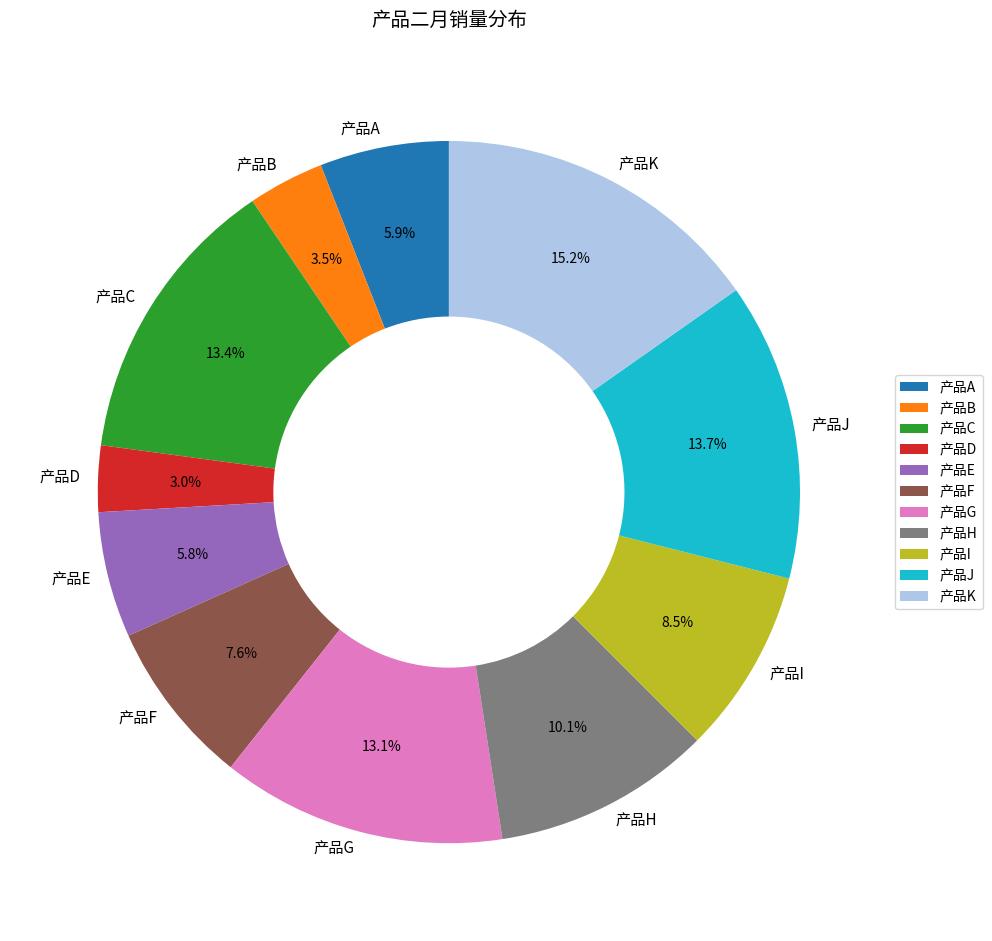

Does any single category account for the majority?

No